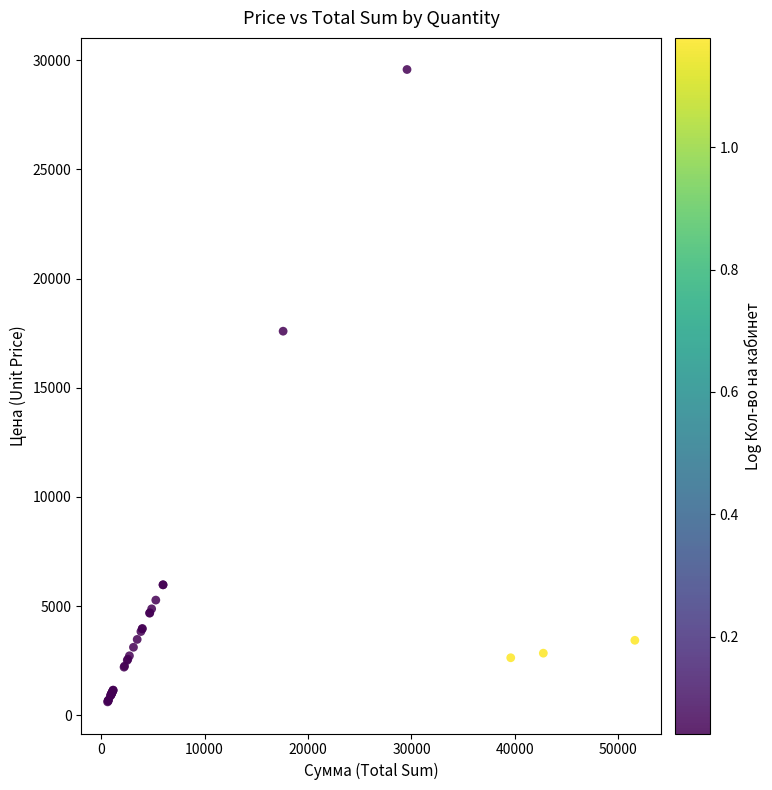

What Y value in the scatter plot is closest to 15095?

17590